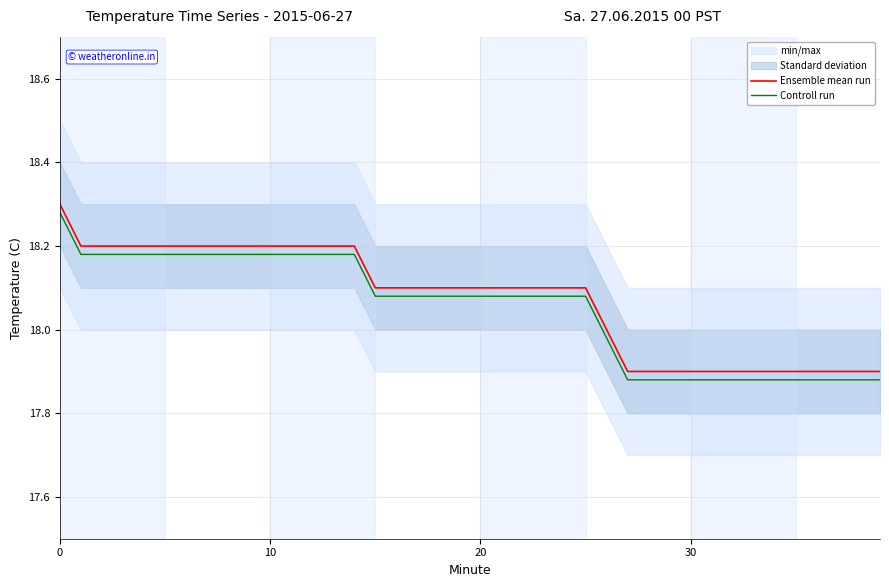

The Ensemble mean run series shows 17.9 at 36. True or false?

True